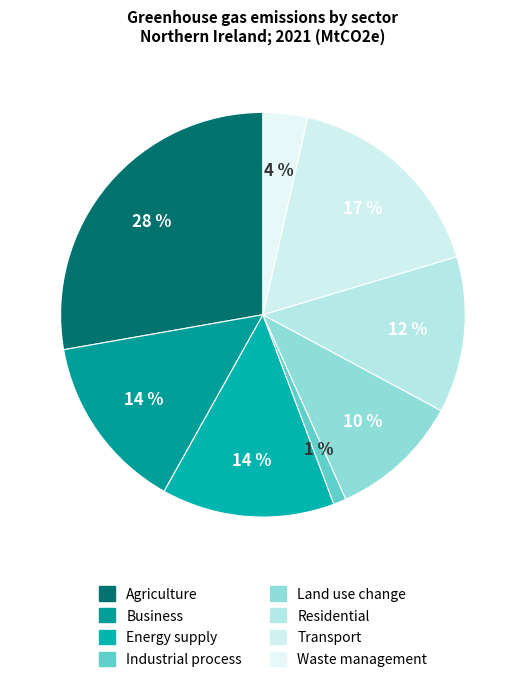

To the nearest percent, what portion does Residential represent?

12%